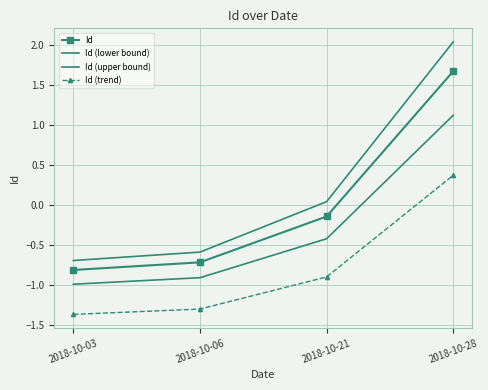

Does the chart have visible grid lines?

Yes